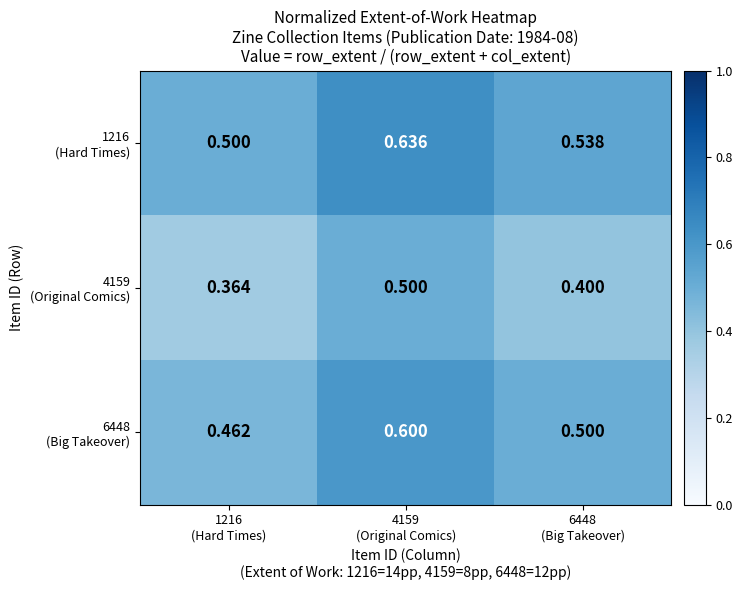

What is the total value across all series at 6448
(Big Takeover)?

1.4